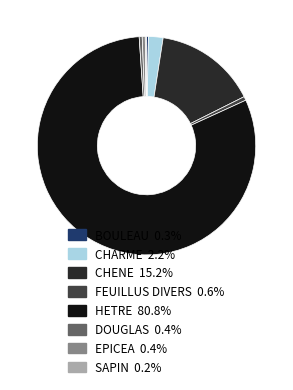

Between CHENE and EPICEA, which is larger?

CHENE